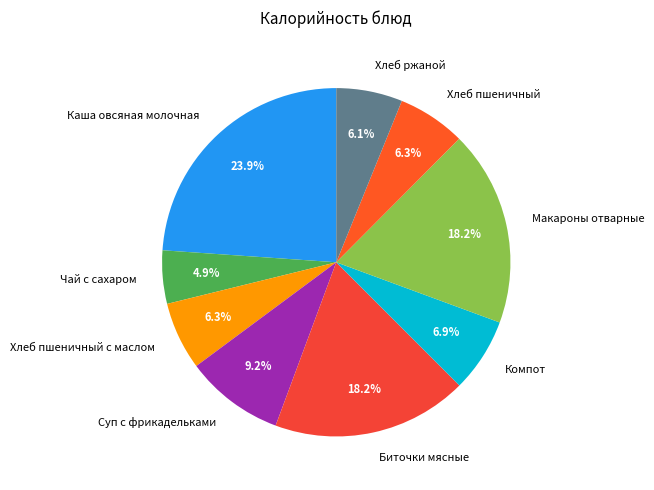

Which slice is the largest?

Каша овсяная молочная